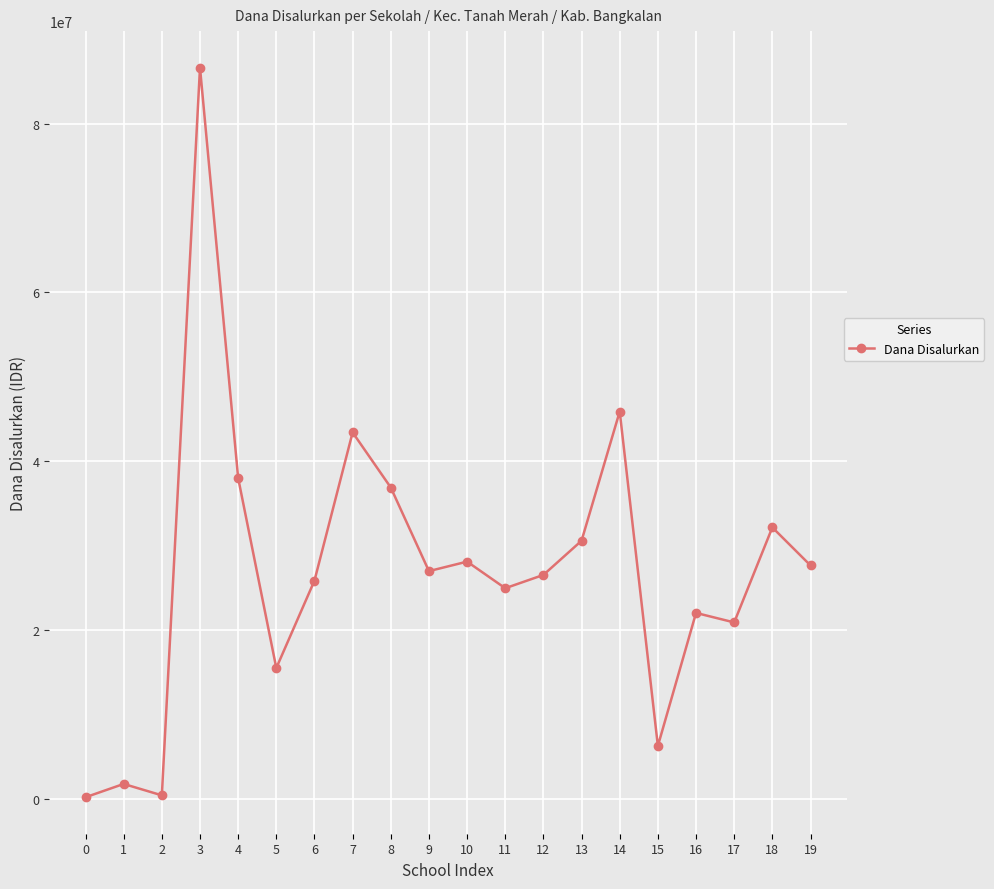

At which label is the value closest to 43425000?

7